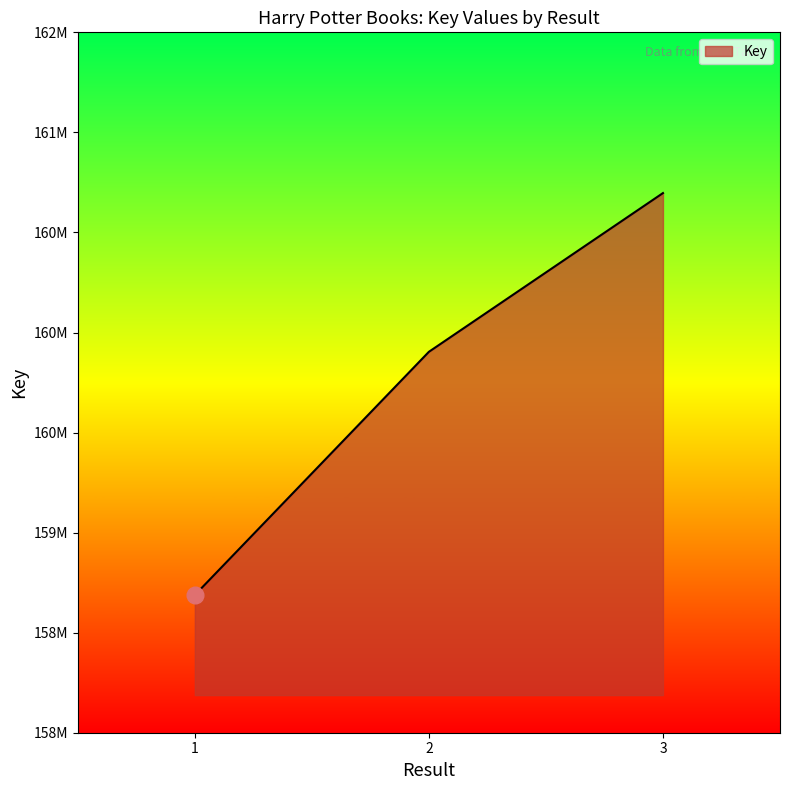

Is this an area chart (filled region under the line)?

Yes